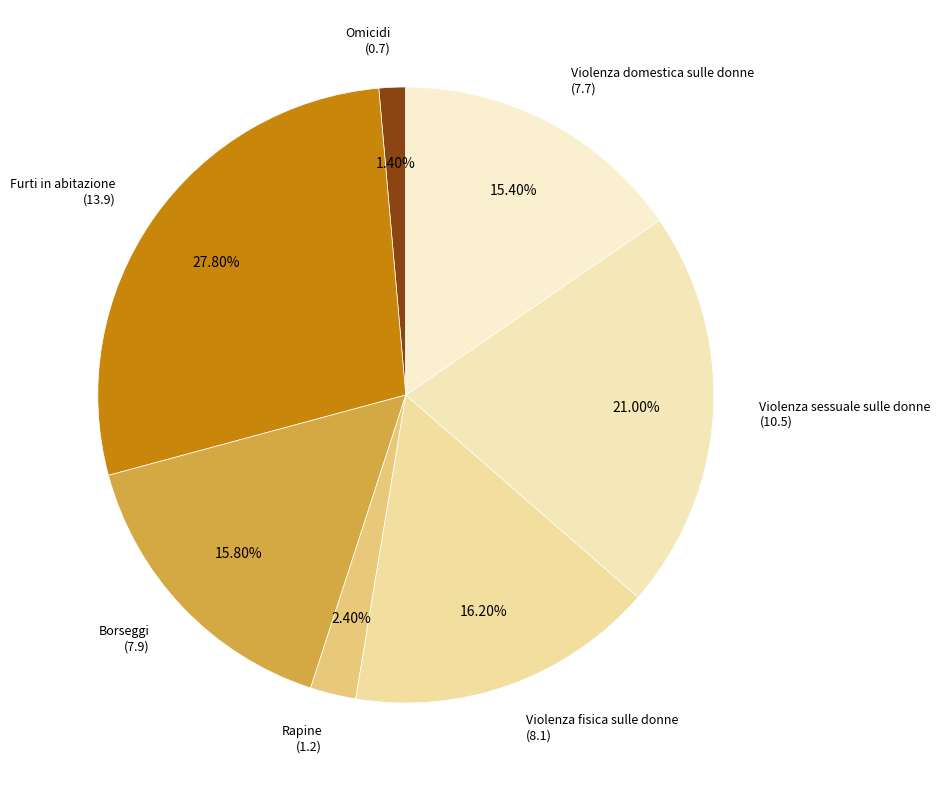

What percentage is the Borseggi slice, to the nearest percent?

16%